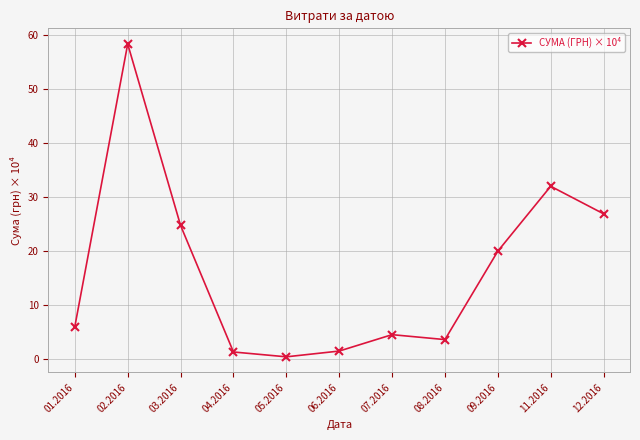

What is the label of the 8th point from the right?

04.2016